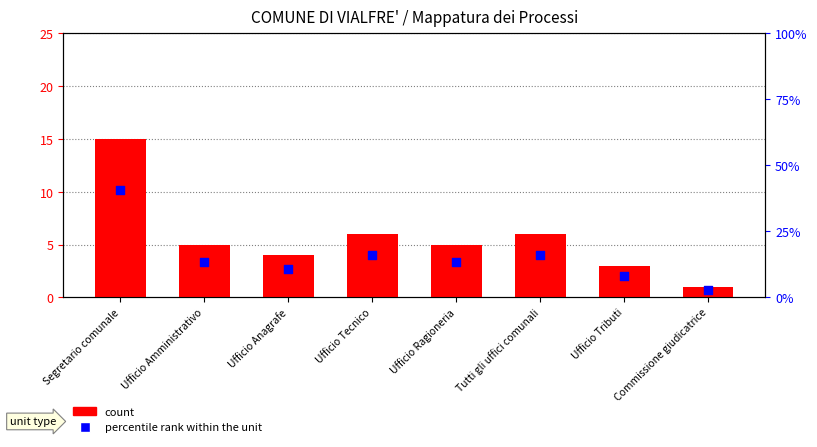

At which category is the sum across all series the highest?

Segretario comunale